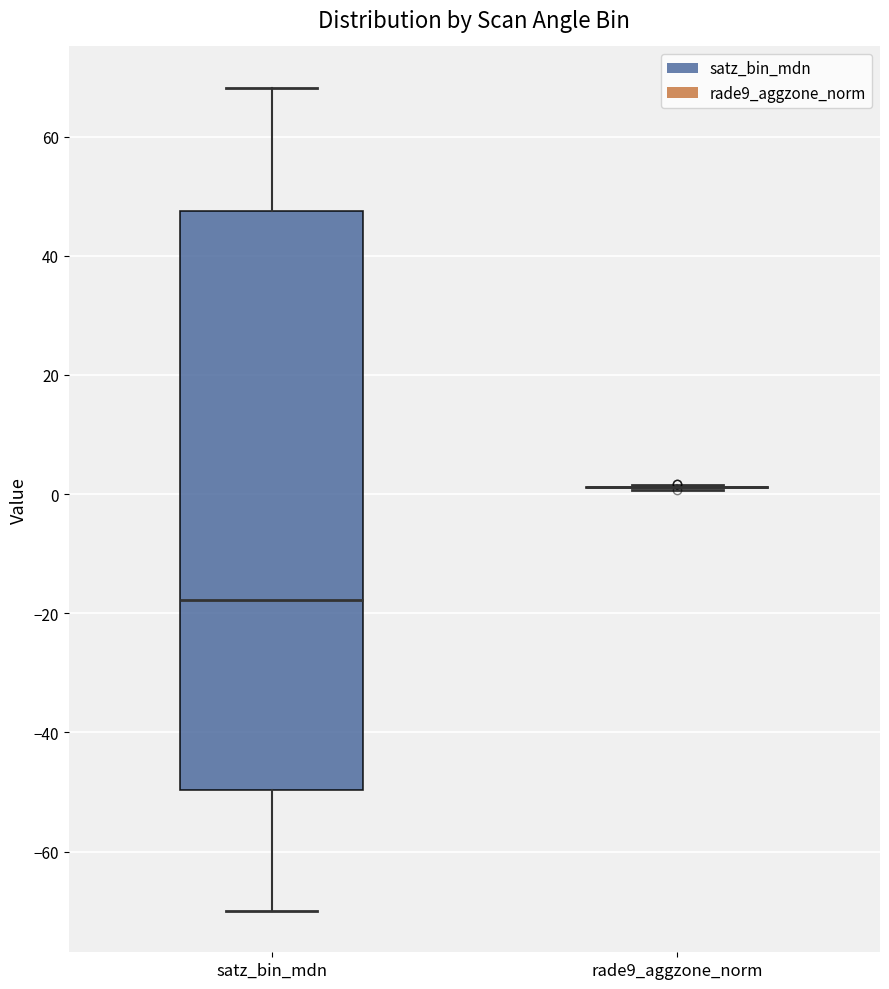

Reading left to right, read every box against the y-axis: the position of its median line, the range the box covers, and the ends of its whiskers. The values are not printed on the chart, so give them approximately, as read against the axis.

satz_bin_mdn: median -18, box -50 to 48, whiskers -70 to 68
rade9_aggzone_norm: box collapsed to a line at 2, whiskers 0 to 2